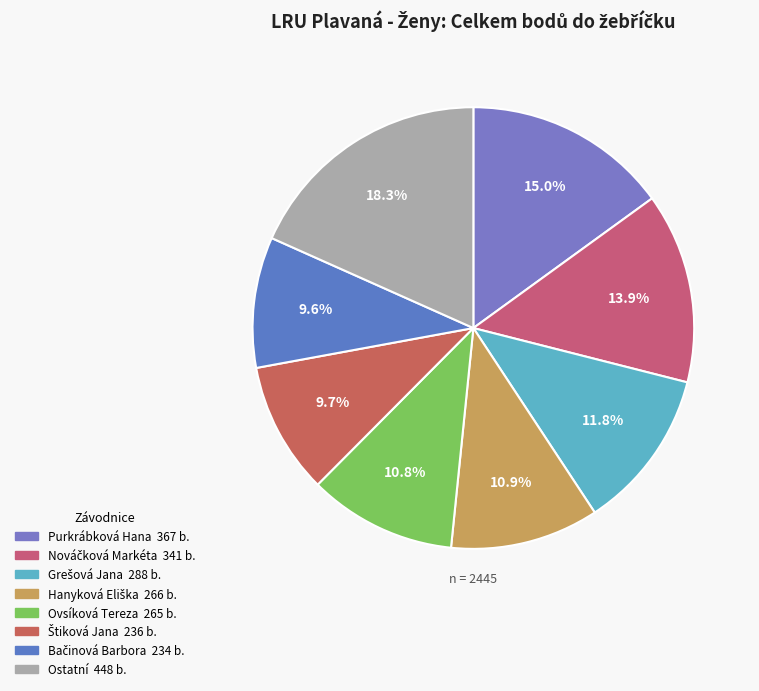

How many slices are in this pie chart?

8